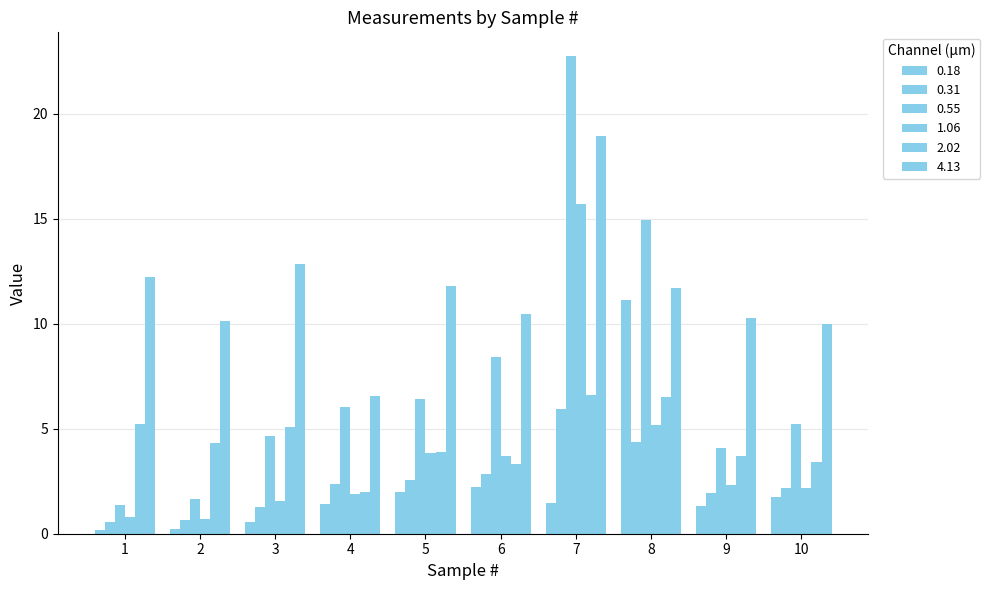

Are the bars grouped side by side (vs. stacked)?

Yes